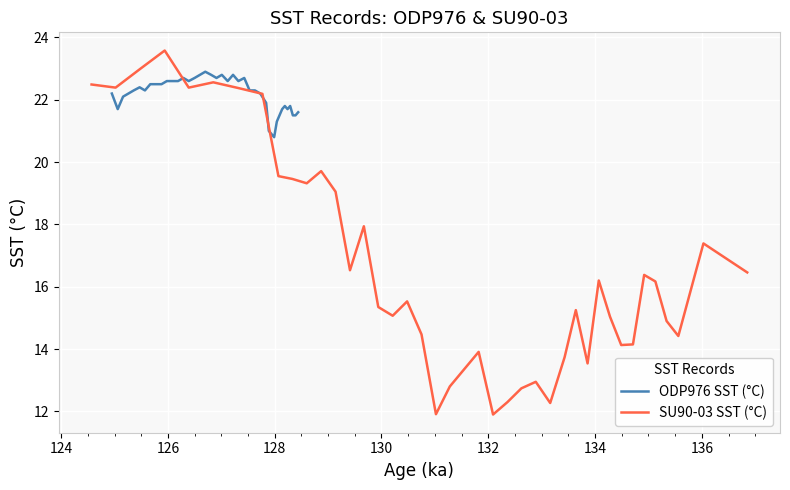

Which series has the largest range (max minus min)?

SU90-03 SST (°C)